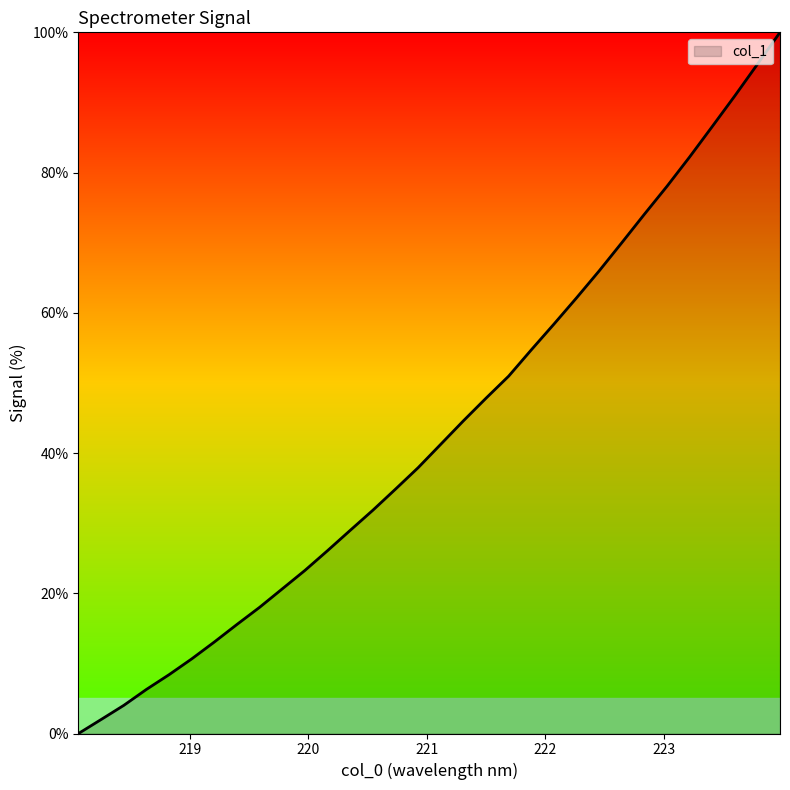

How many lines are shown in the chart?

1